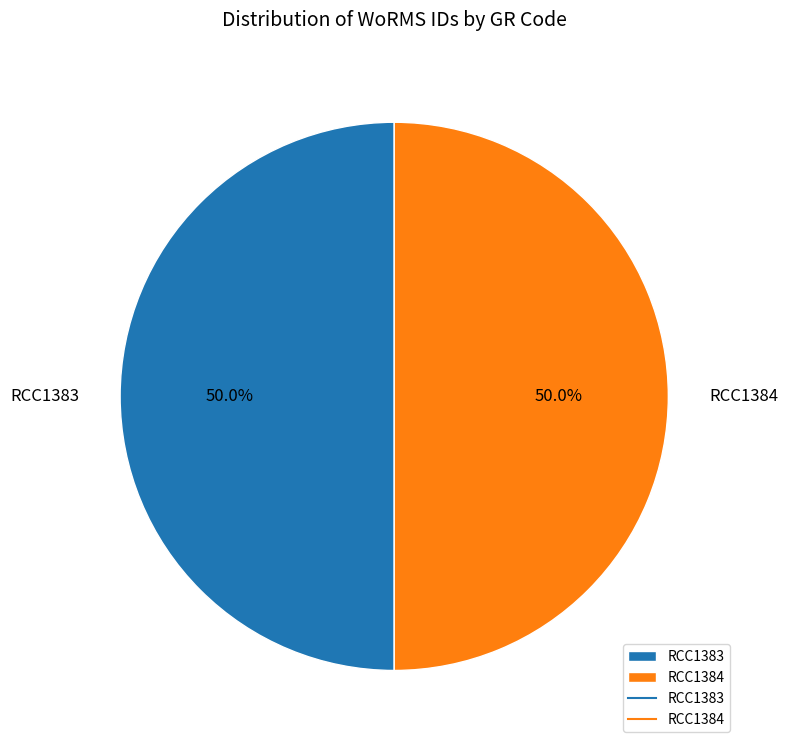

What is the ratio of the value at RCC1383 to the value at RCC1384?

1.0